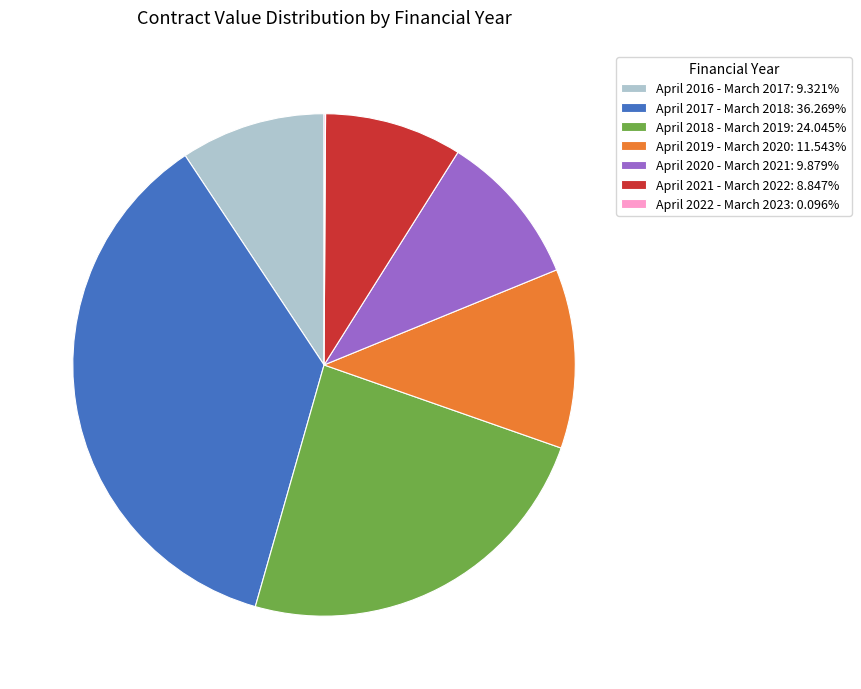

Approximately how many times larger is the value at April 2018 - March 2019: 24.045% compared to April 2016 - March 2017: 9.321%?

2.6